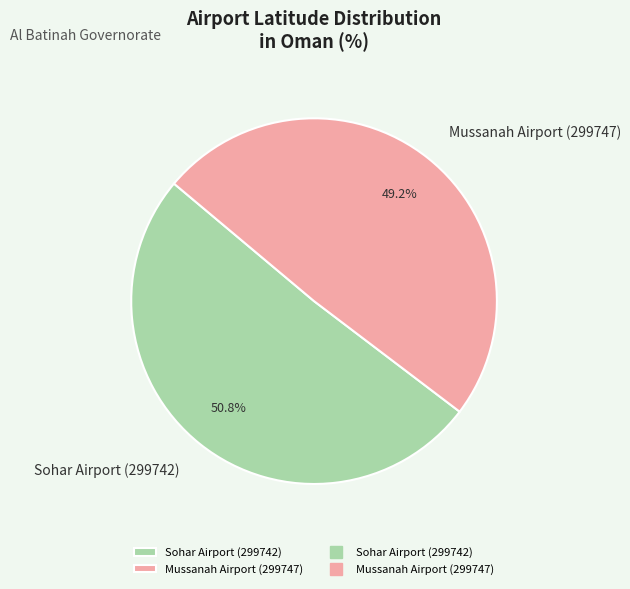

Is there a majority slice in this chart?

Yes